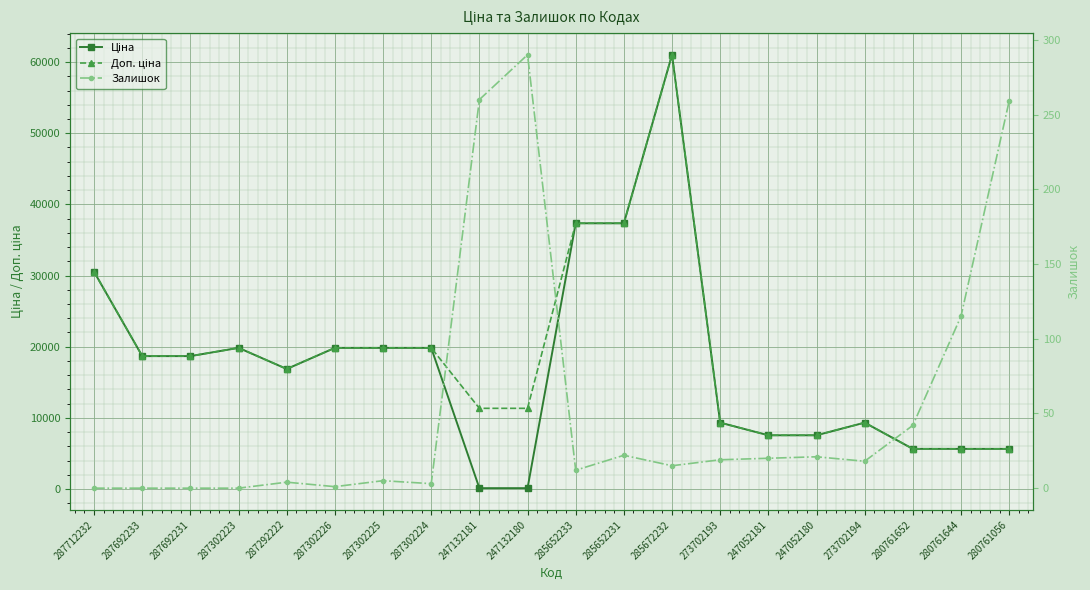

The value of Ціна at 287692233 is 8102.1. True or false?

False